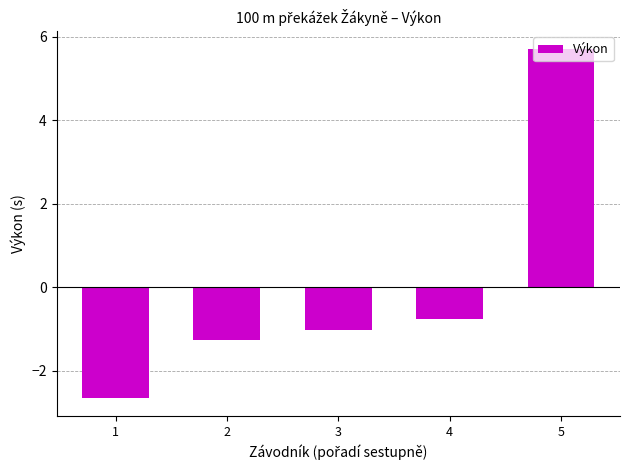

True or false: the data shows -3.7 at 1.

False